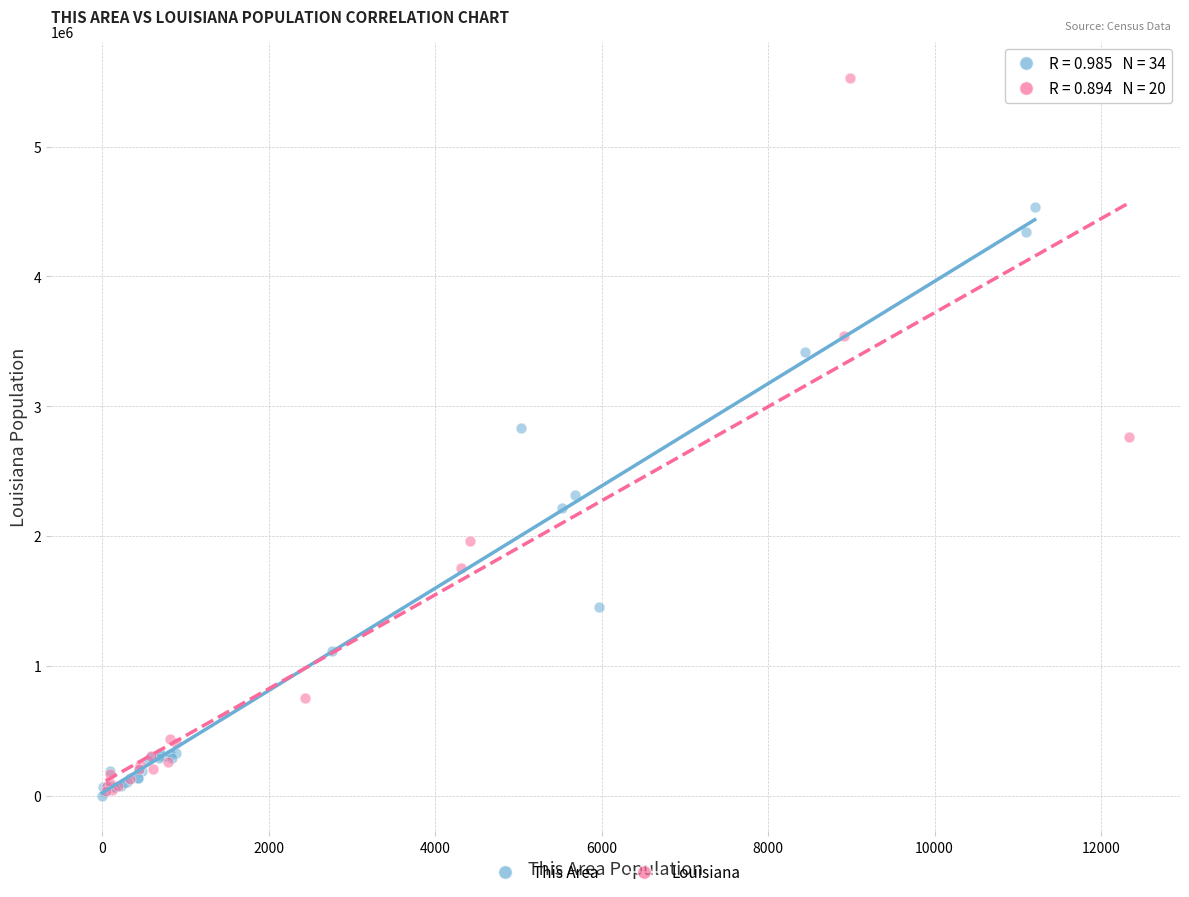

Which series reaches the maximum Y coordinate?

Louisiana